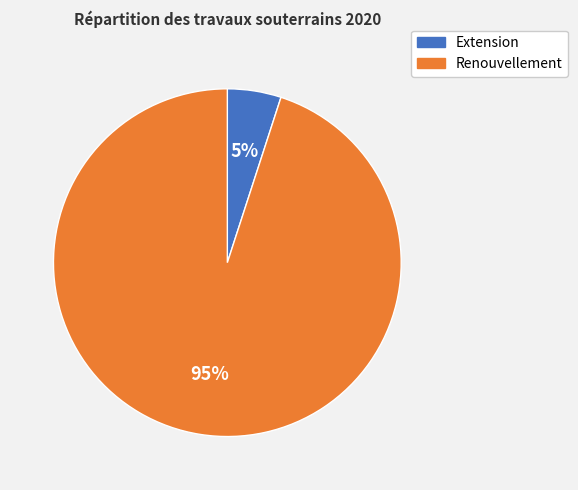

Is it true that Extension is 20% of the pie?

False